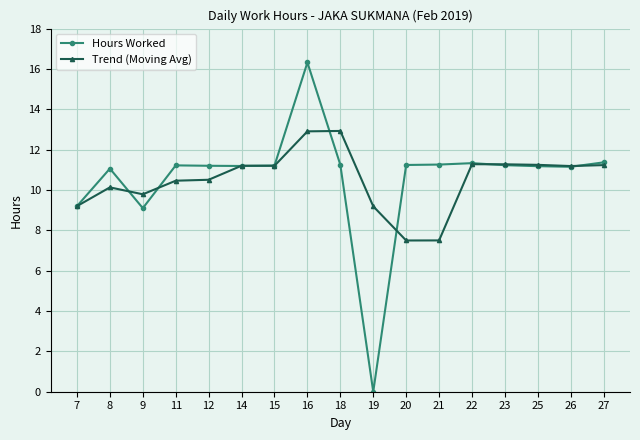

Rank the series by their maximum value, from highest to lowest.

Hours Worked, Trend (Moving Avg)